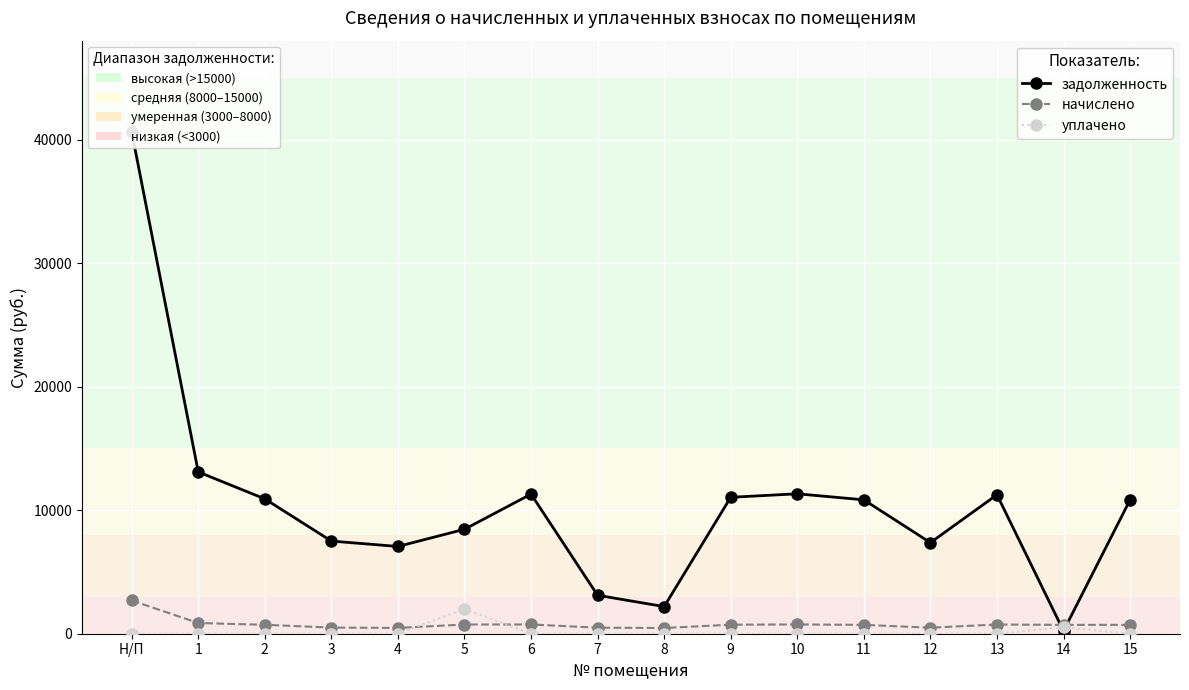

What is the spread (max minus min) of values at 10?

11324.9